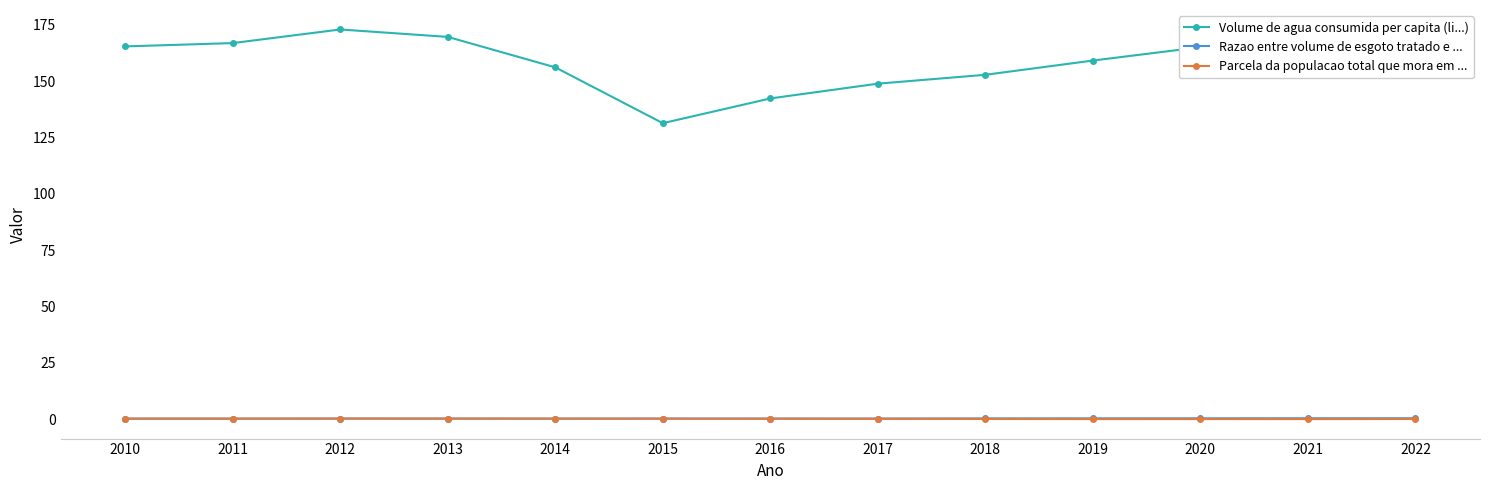

True or false: Parcela da populacao total que mora em ... and Volume de agua consumida per capita (li...) cross at least once.

False